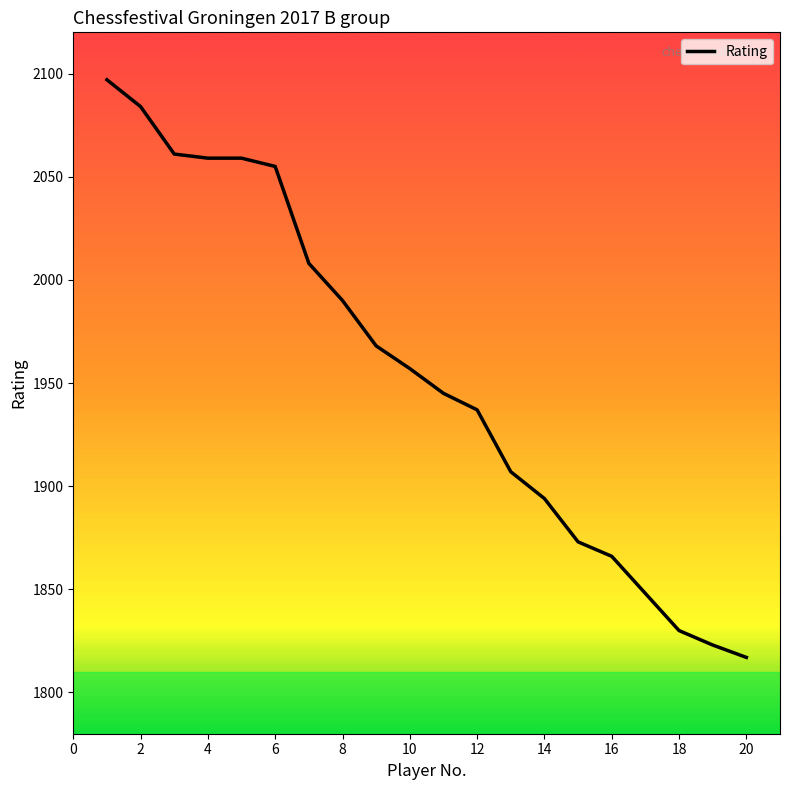

True or false: there are more than 1 points higher than both neighbors.

False